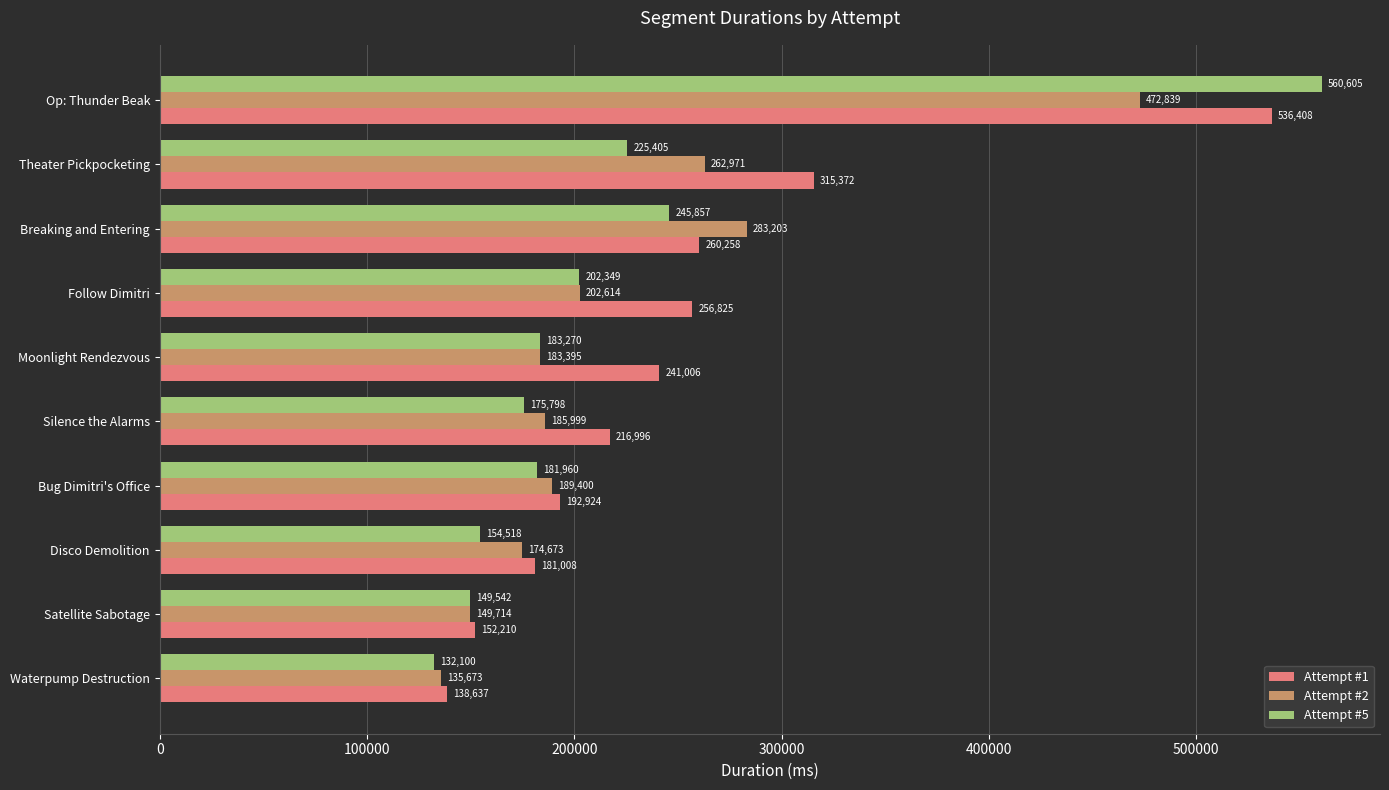

At which category is the sum across all series the highest?

Op: Thunder Beak